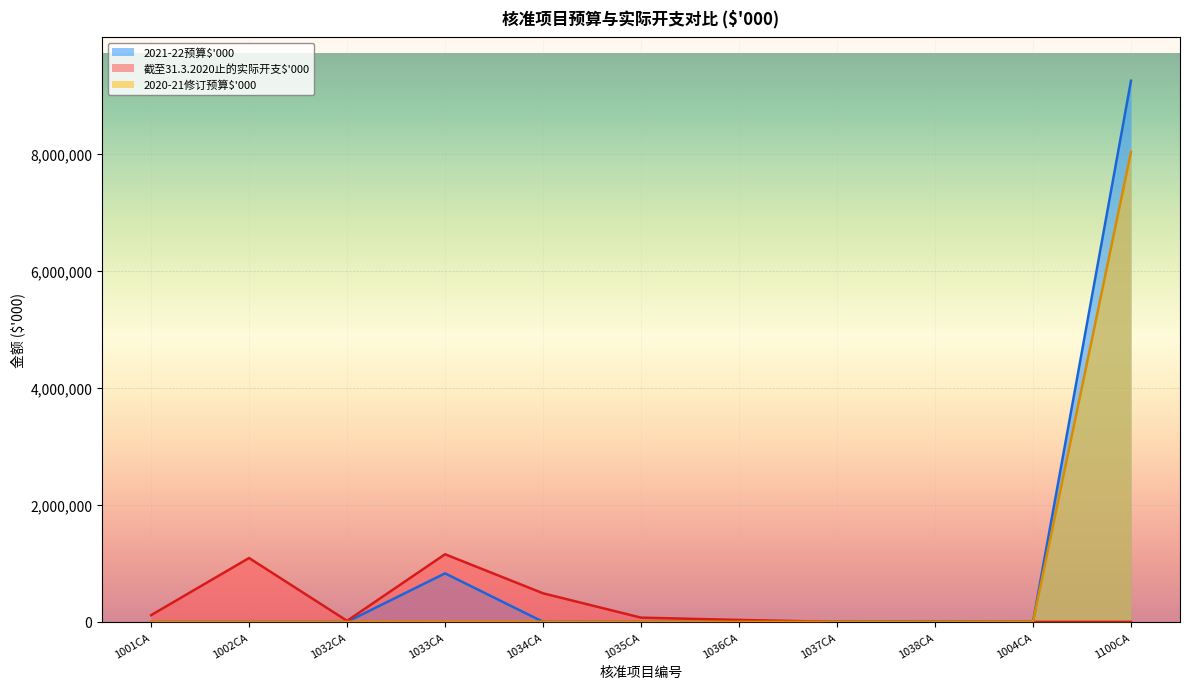

Between 1036CA and 1100CA, which is larger?

1100CA